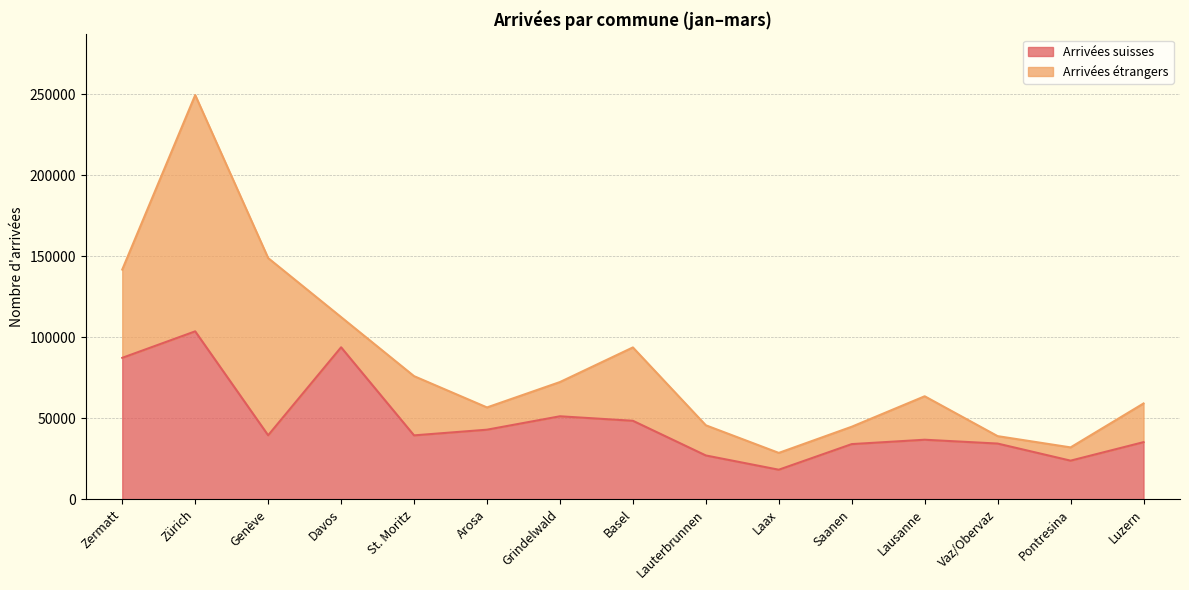

The value at Genève is 25267. True or false?

False